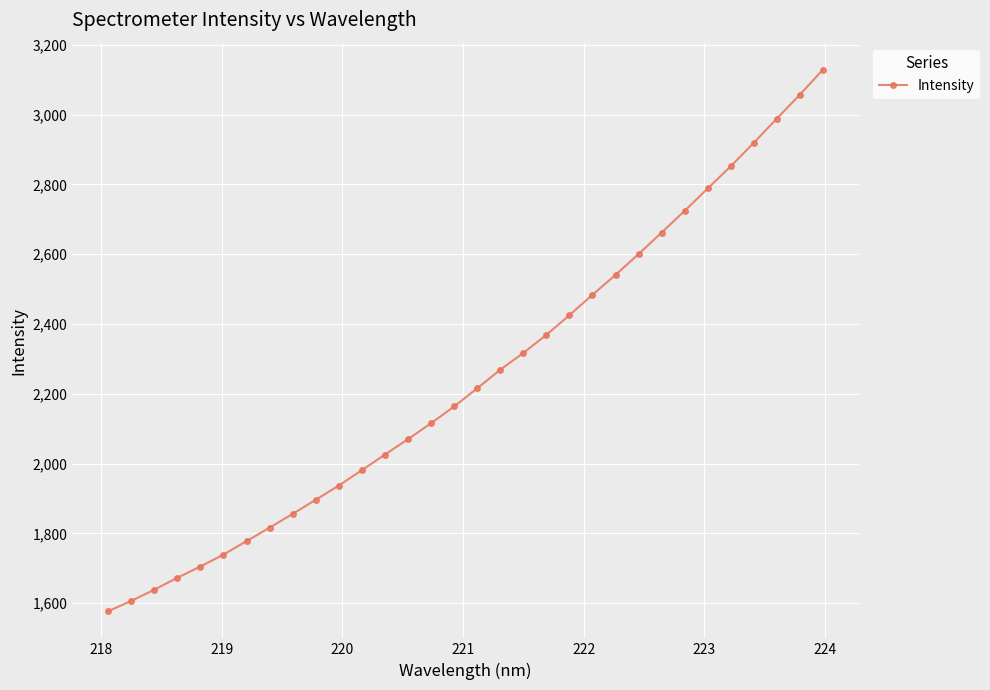

What is the average value?

2247.5